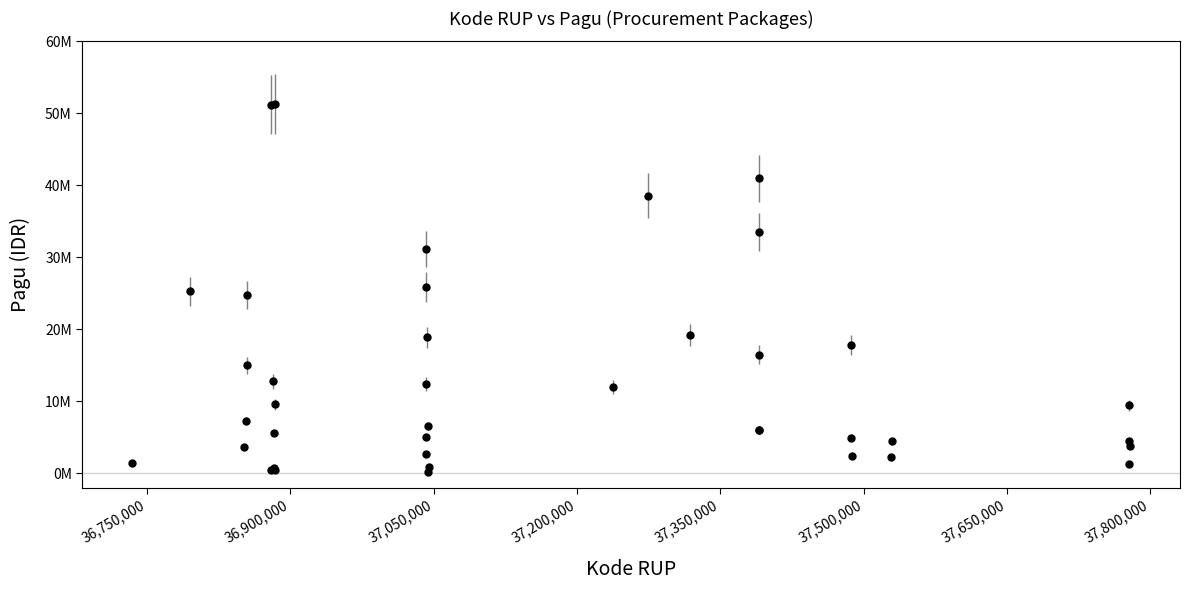

Is this an area chart (filled region under the line)?

No